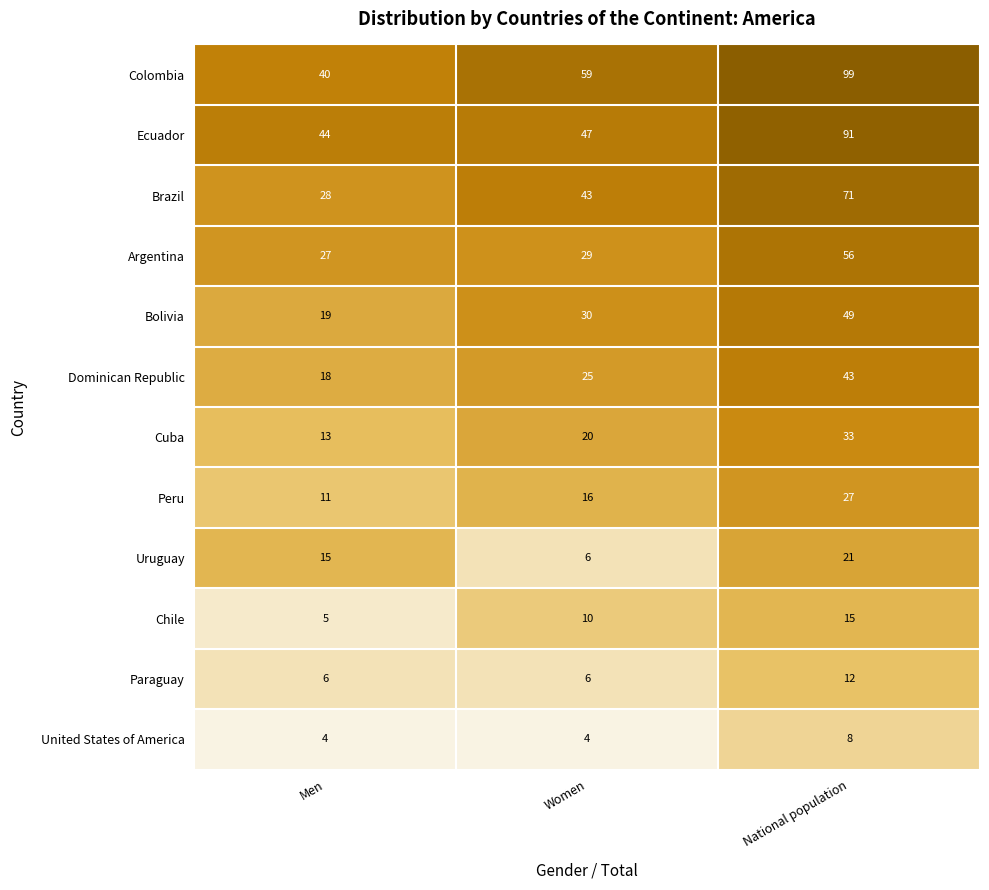

What is the sum of all United States of America values?

16